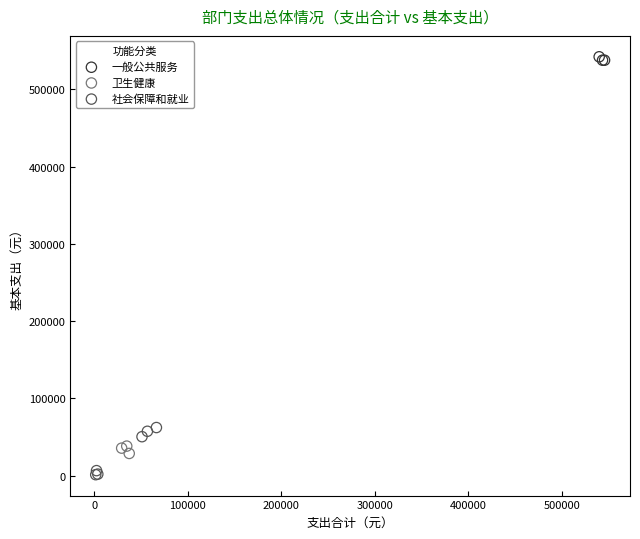

Which series has the widest spread of Y values?

社会保障和就业